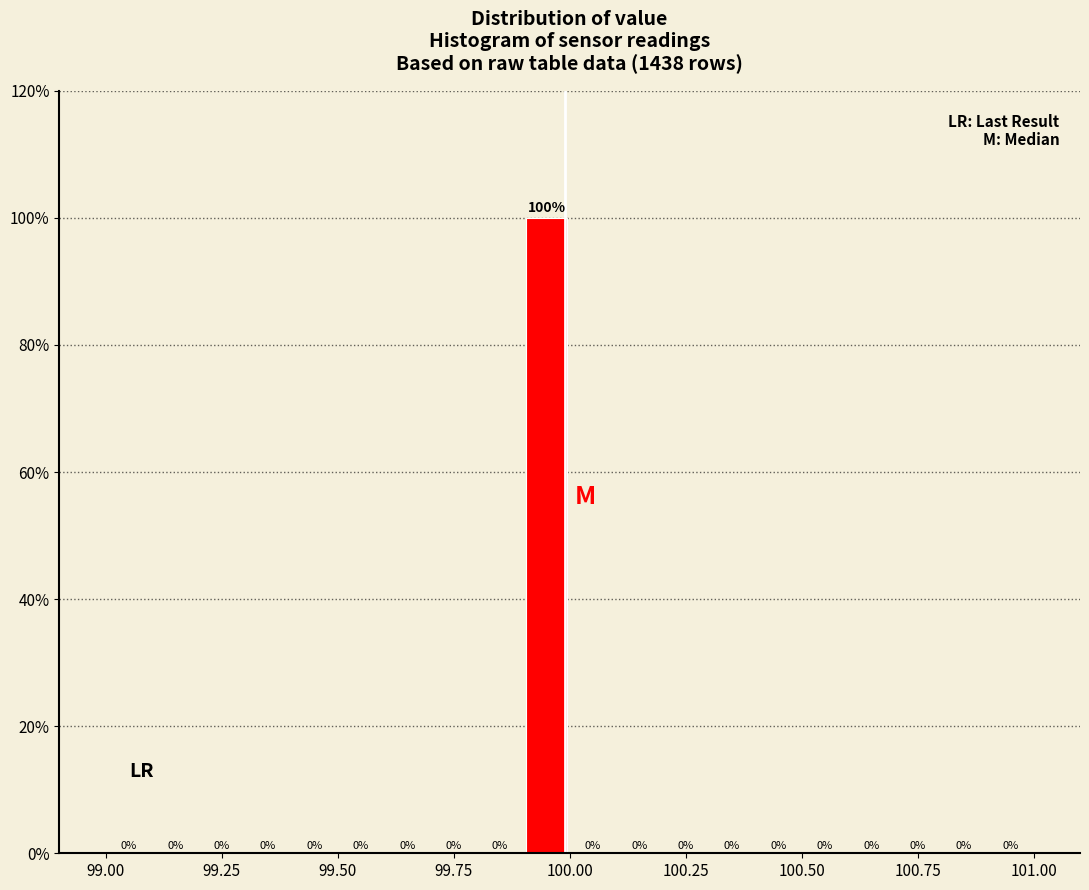

Around what value on the x-axis is the tallest bar? Give the approximate position of its centre, as read against the axis.

99.95